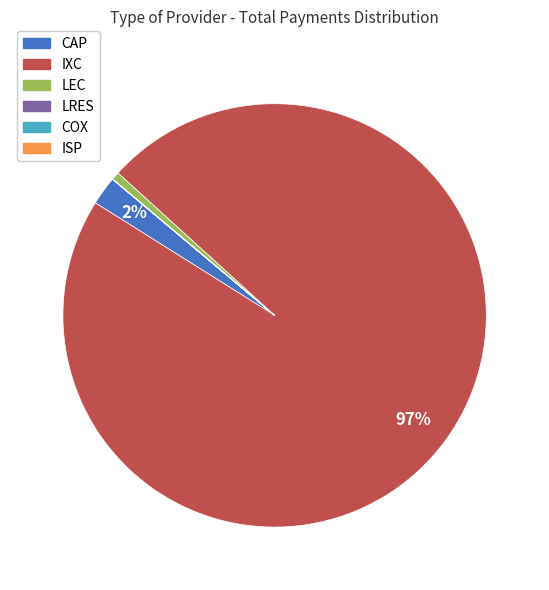

Is it true that IXC is 97% of the pie?

True